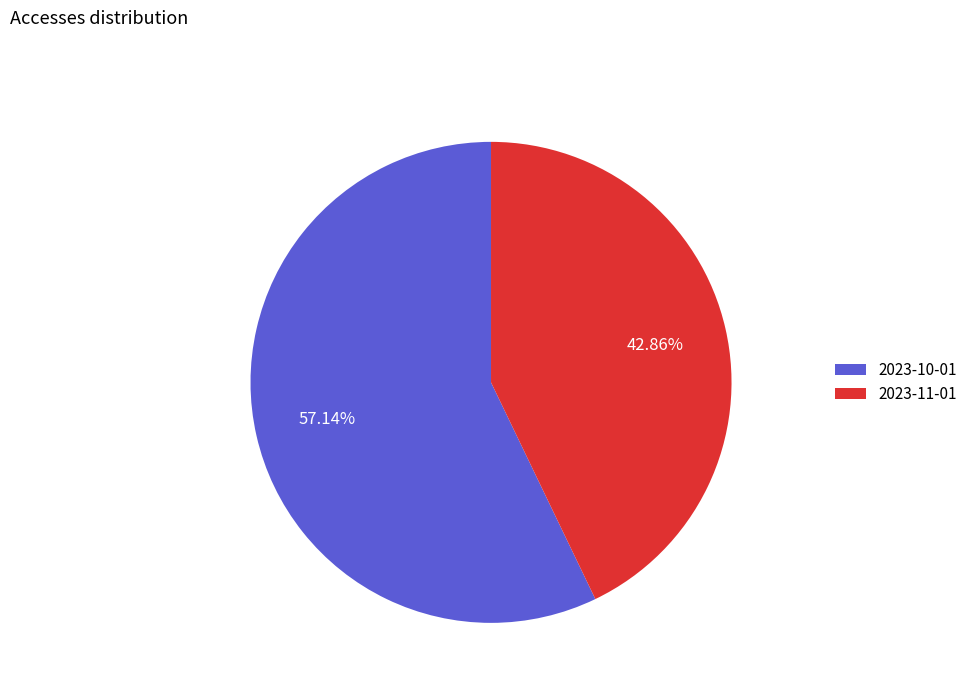

Between 2023-11-01 and 2023-10-01, which is larger?

2023-10-01